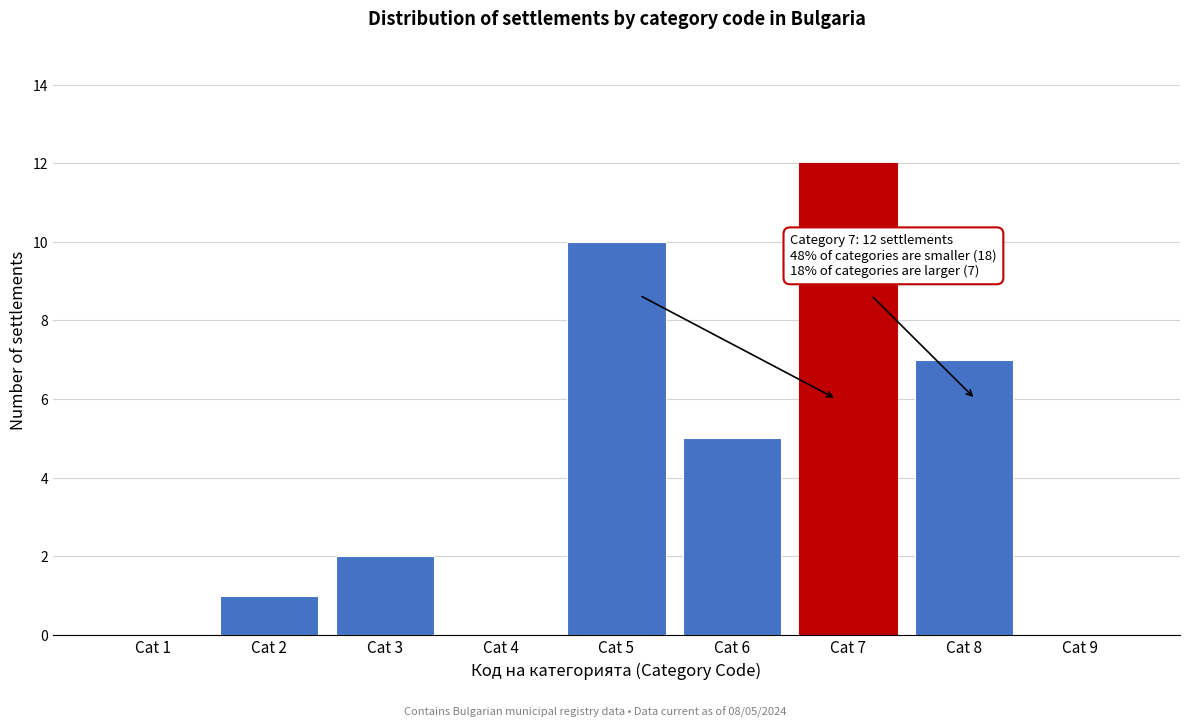

Reading left to right, extract all data points from this chart.

Cat 1=0	Cat 2=1	Cat 3=2	Cat 4=0	Cat 5=10	Cat 6=5	Cat 7=12	Cat 8=7	Cat 9=0